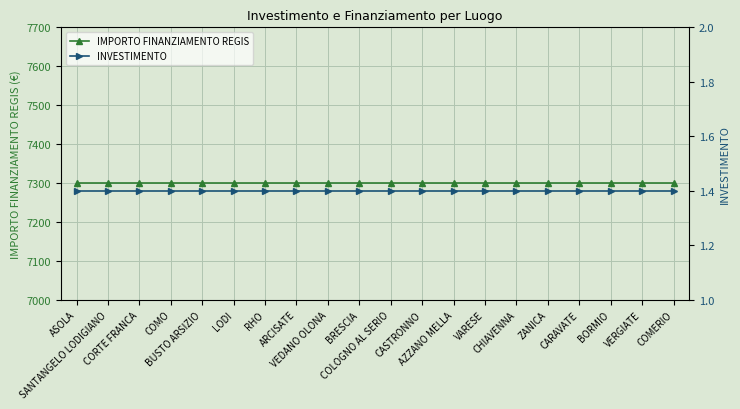

What is the total value across all series at BRESCIA?

7302.4